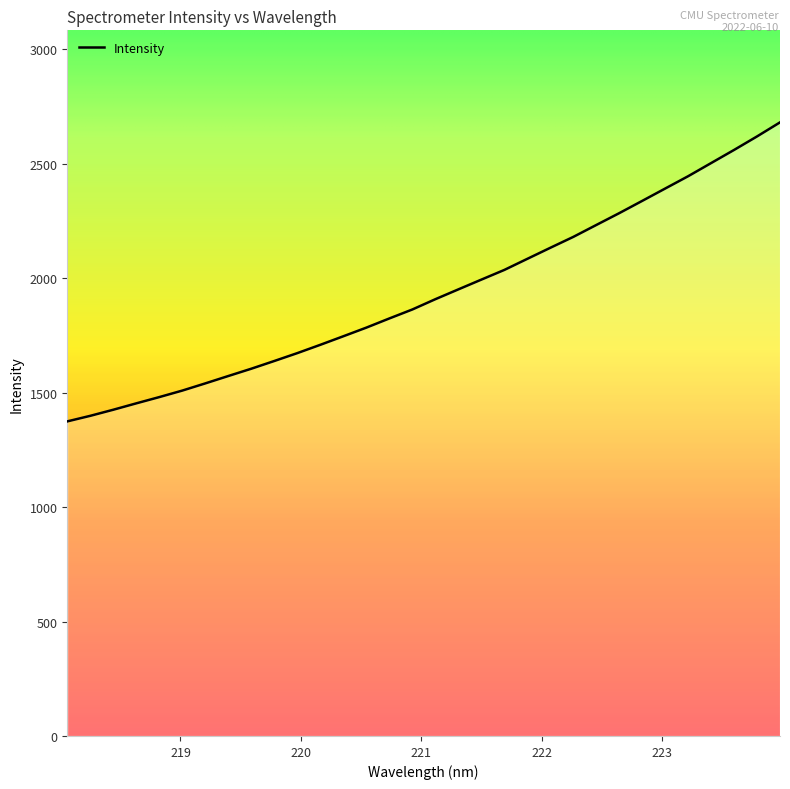

Is this an area chart (filled region under the line)?

Yes